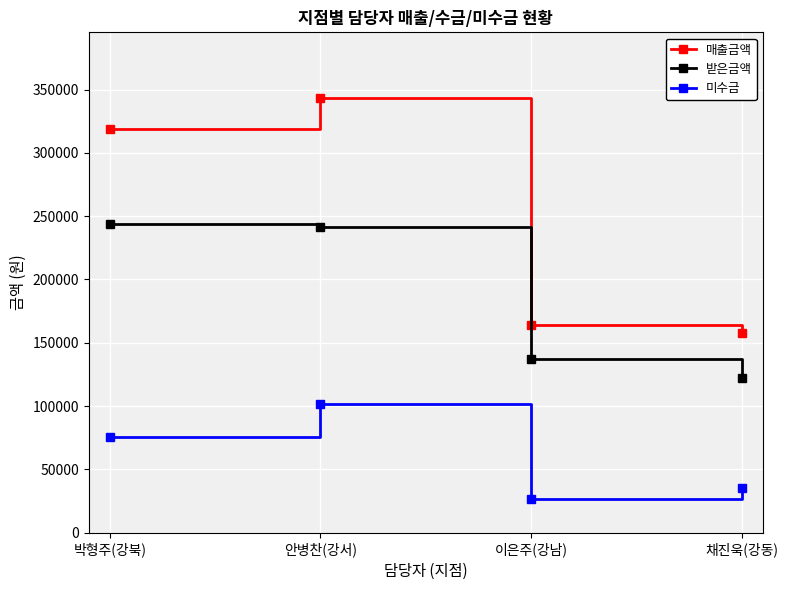

How many categories are shown in the chart?

4